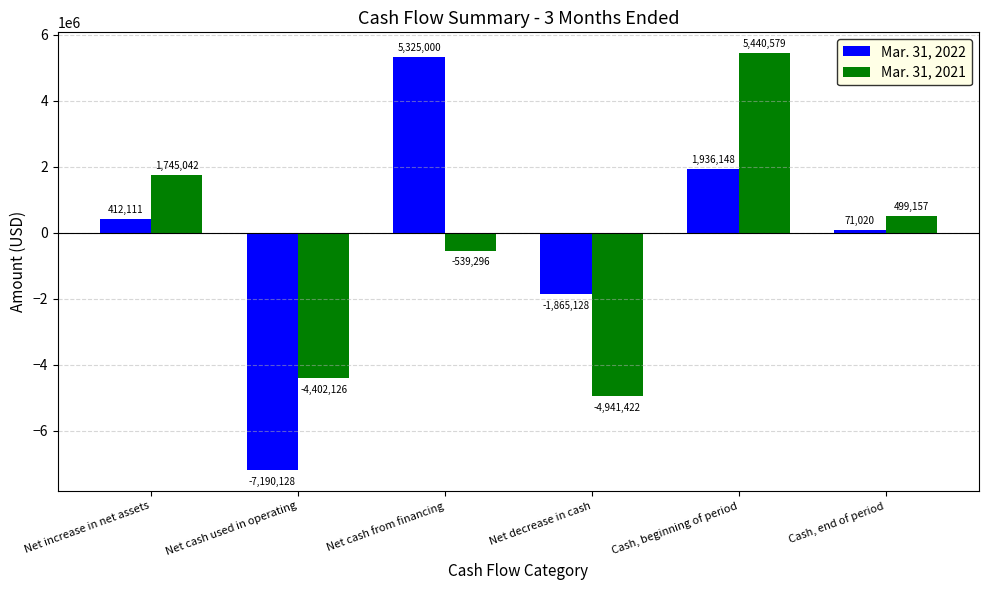

What is the total value across all series at Net cash used in operating?

-11592254